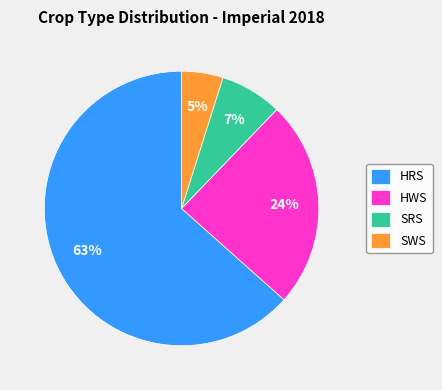

Rank the categories by value from lowest to highest.

SWS, SRS, HWS, HRS